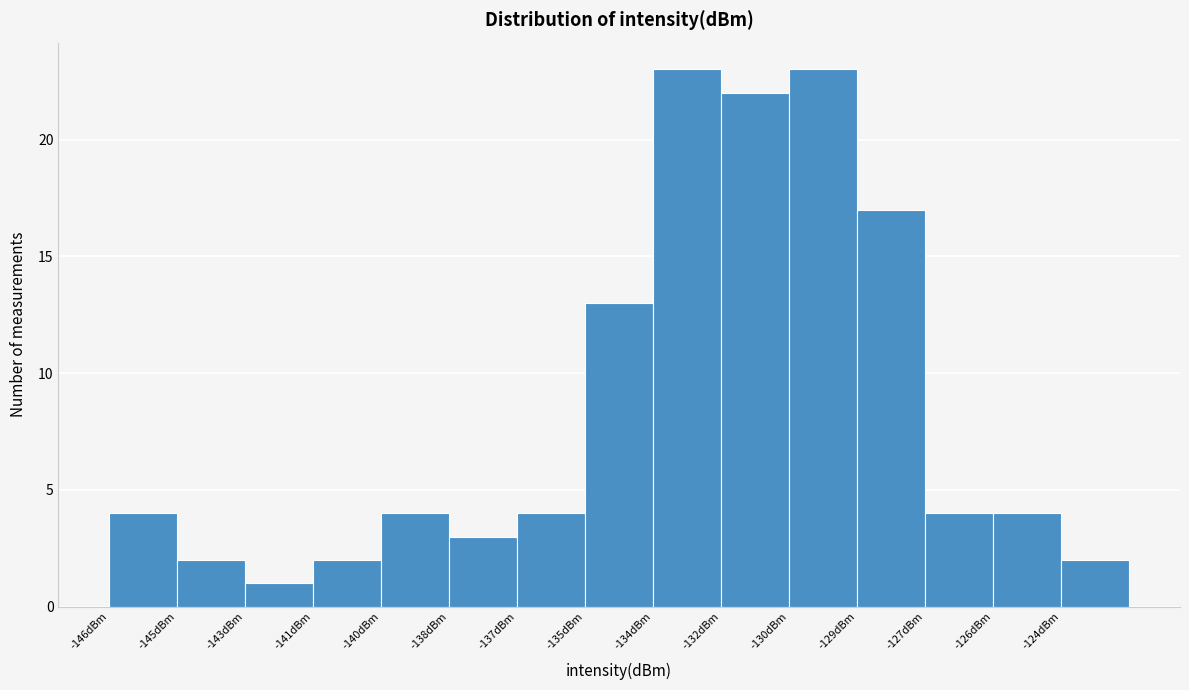

Reading left to right, transcribe all the data shown in this chart.

-146dBm=4	-145dBm=2	-143dBm=1	-141dBm=2	-140dBm=4	-138dBm=3	-137dBm=4	-135dBm=13	-134dBm=23	-132dBm=22	-130dBm=23	-129dBm=17	-127dBm=4	-126dBm=4	-124dBm=2